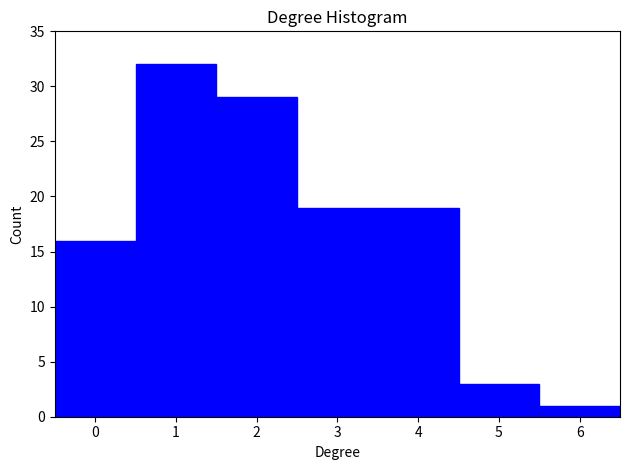

Reading left to right, transcribe this chart: for each bar, give the range it covers on the x-axis and its height. The values are not printed on the chart, so give them approximately, as read against the axis.

-0.5 to 0.5: 16
0.5 to 1.5: 32
1.5 to 2.5: 29
2.5 to 3.5: 19
3.5 to 4.5: 19
4.5 to 5.5: 3
5.5 to 6.5: 1